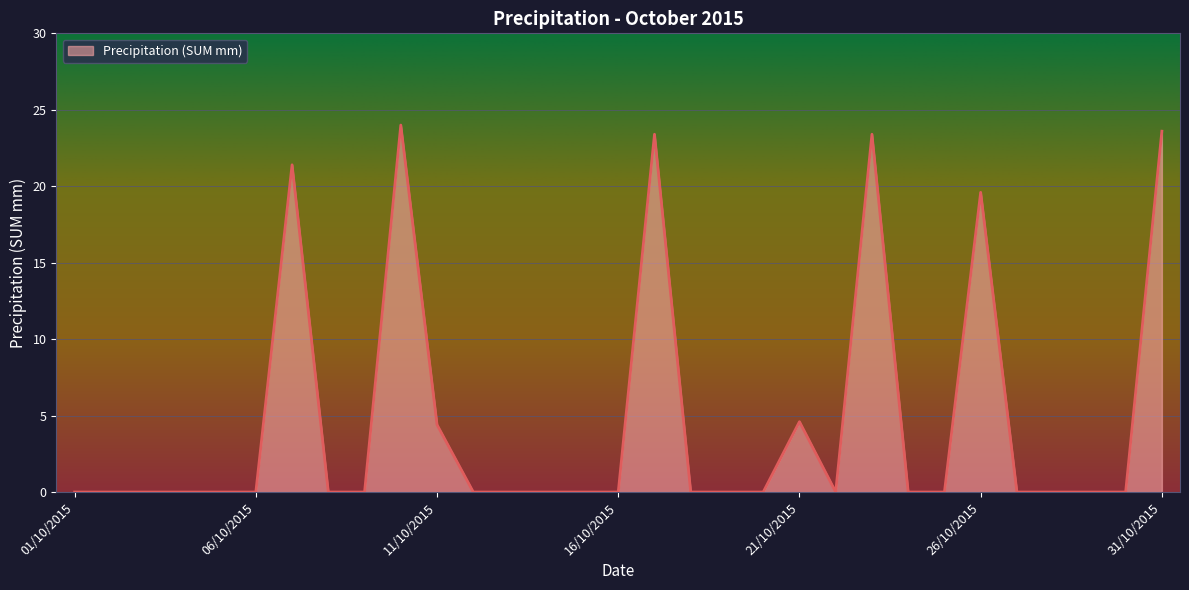

What is the average value?

4.7